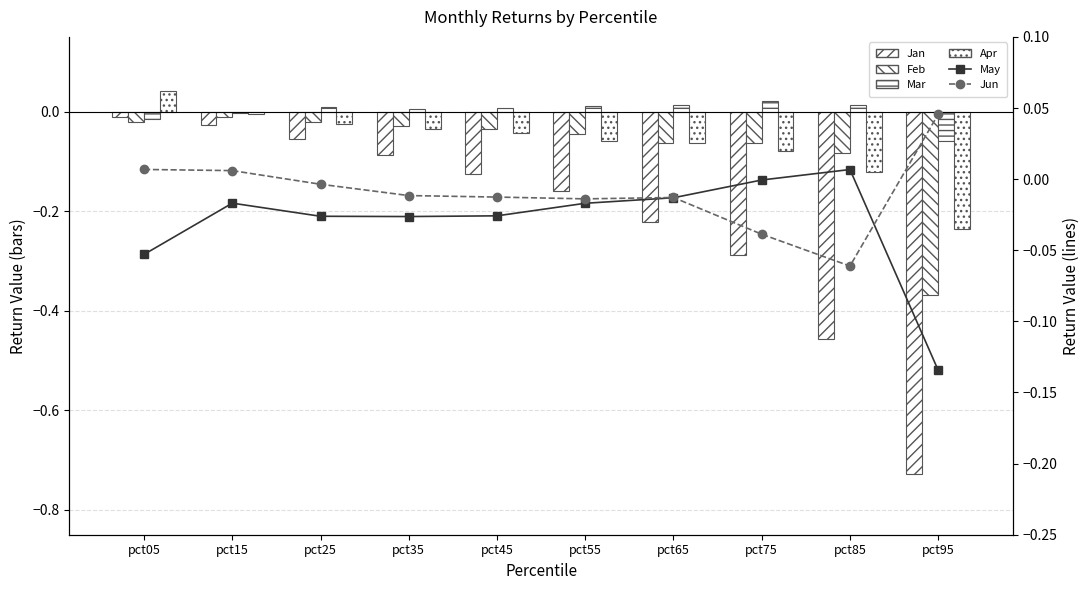

The May series shows -0.0 at pct75. True or false?

True